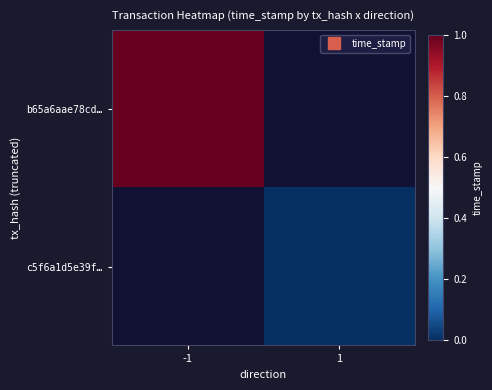

Which label corresponds to the largest value in the chart?

-1